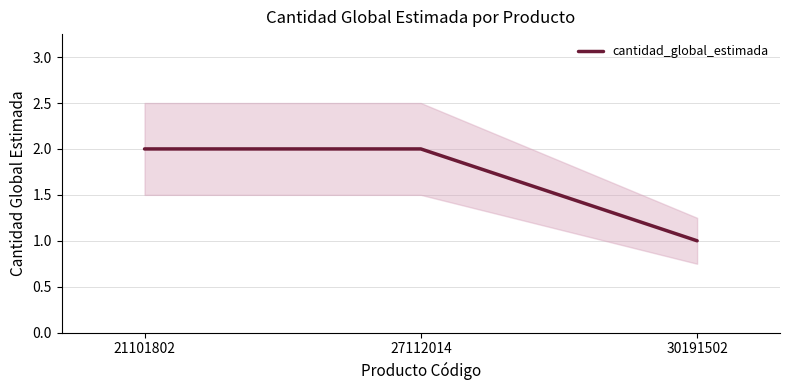

What is the smallest value displayed?

1